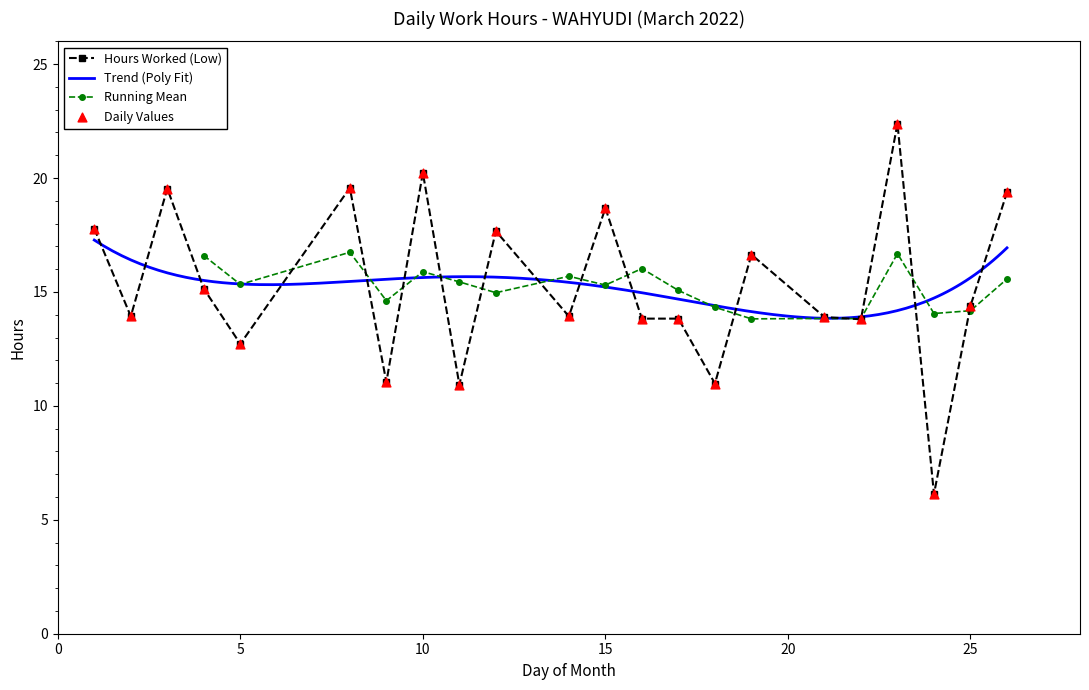

What is the ratio of the value at 15 to the value at 2?

1.3